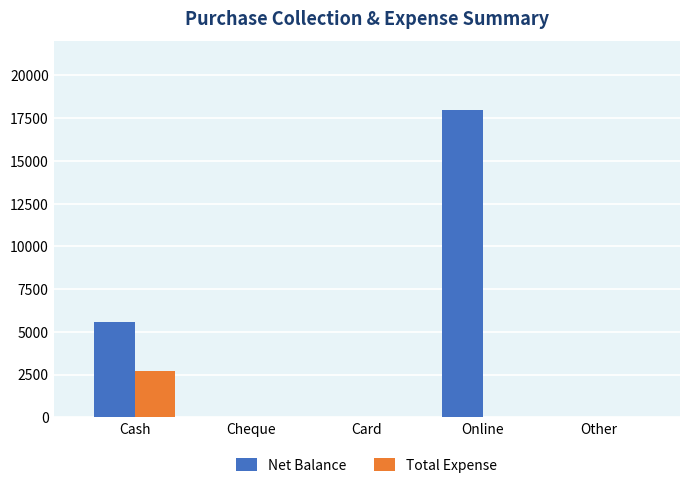

Where is Net Balance nearest to the value 9000?

Cash